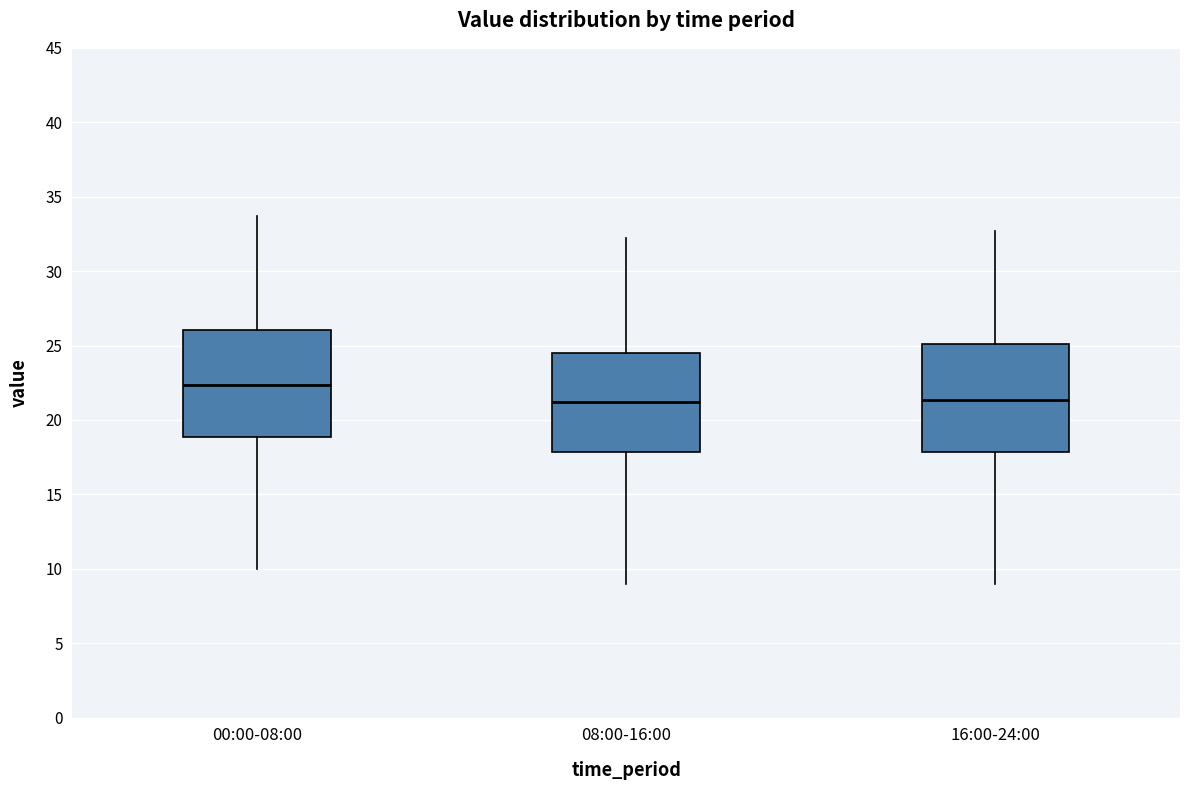

Reading left to right, read every box against the y-axis: the position of its median line, the range the box covers, and the ends of its whiskers. The values are not printed on the chart, so give them approximately, as read against the axis.

00:00-08:00: median 22.5, box 19.0 to 26.0, whiskers 10.0 to 33.5
08:00-16:00: median 21.0, box 18.0 to 24.5, whiskers 9.0 to 32.0
16:00-24:00: median 21.5, box 18.0 to 25.0, whiskers 9.0 to 32.5